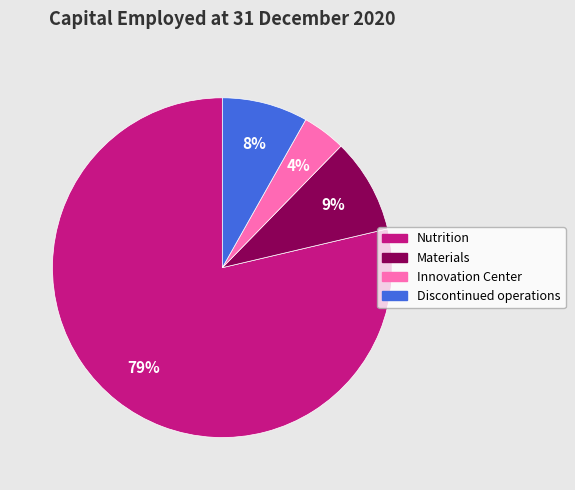

To the nearest percent, what percentage of the pie is Innovation Center?

4%